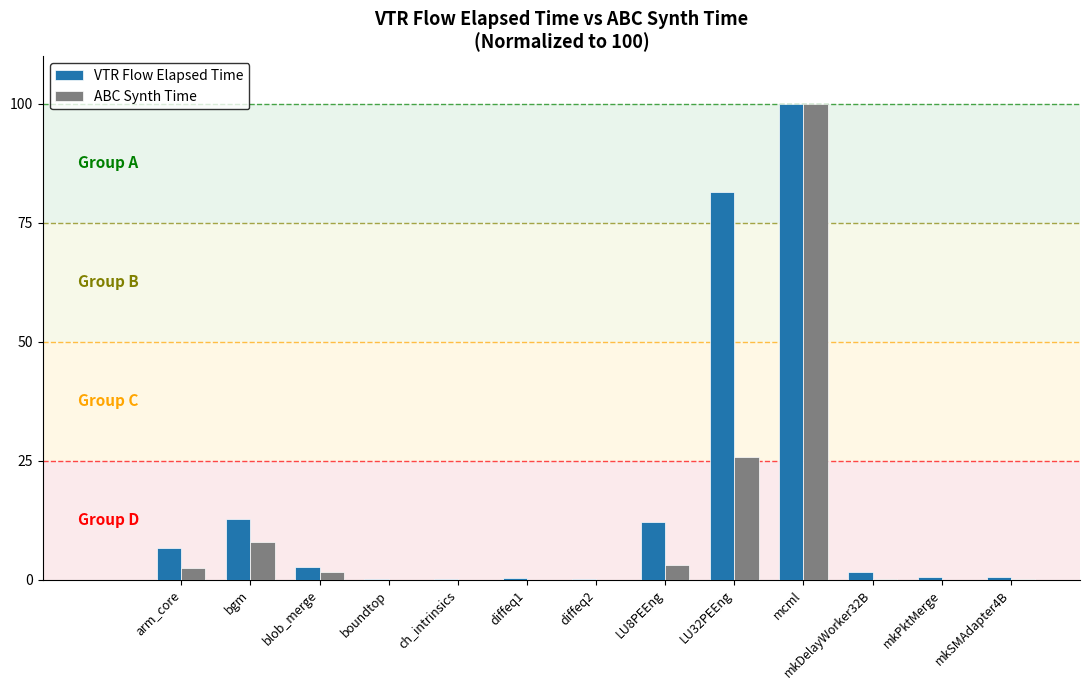

What is the highest value of the VTR Flow Elapsed Time series?

100.0